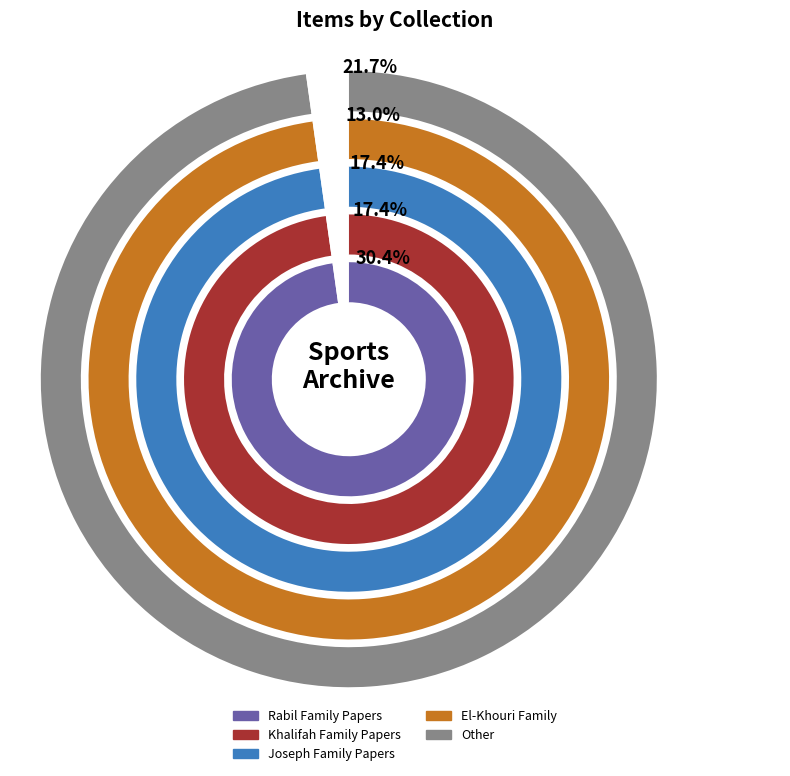

The Rabil Family Papers slice represents 16% of the pie. True or false?

False